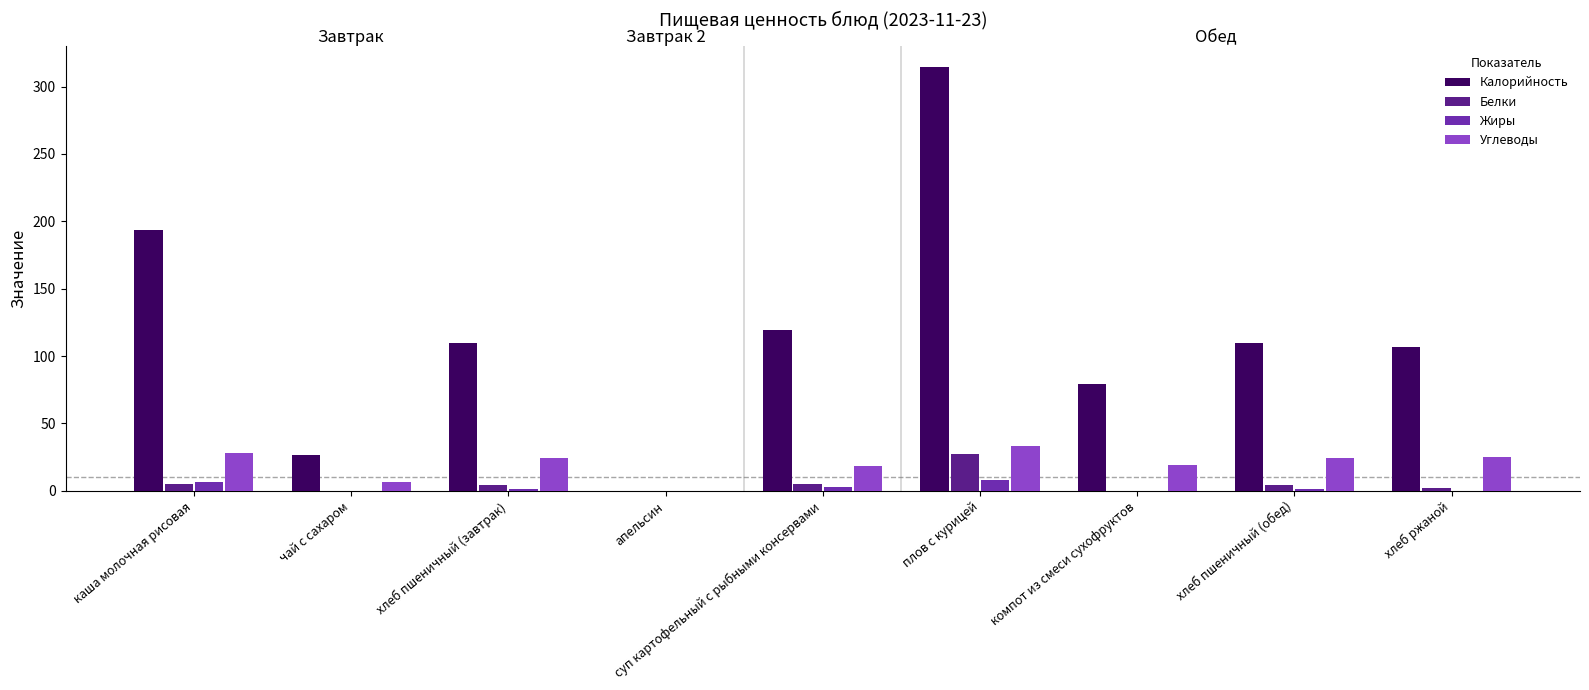

What are all the series names shown in the legend?

Калорийность, Белки, Жиры, Углеводы